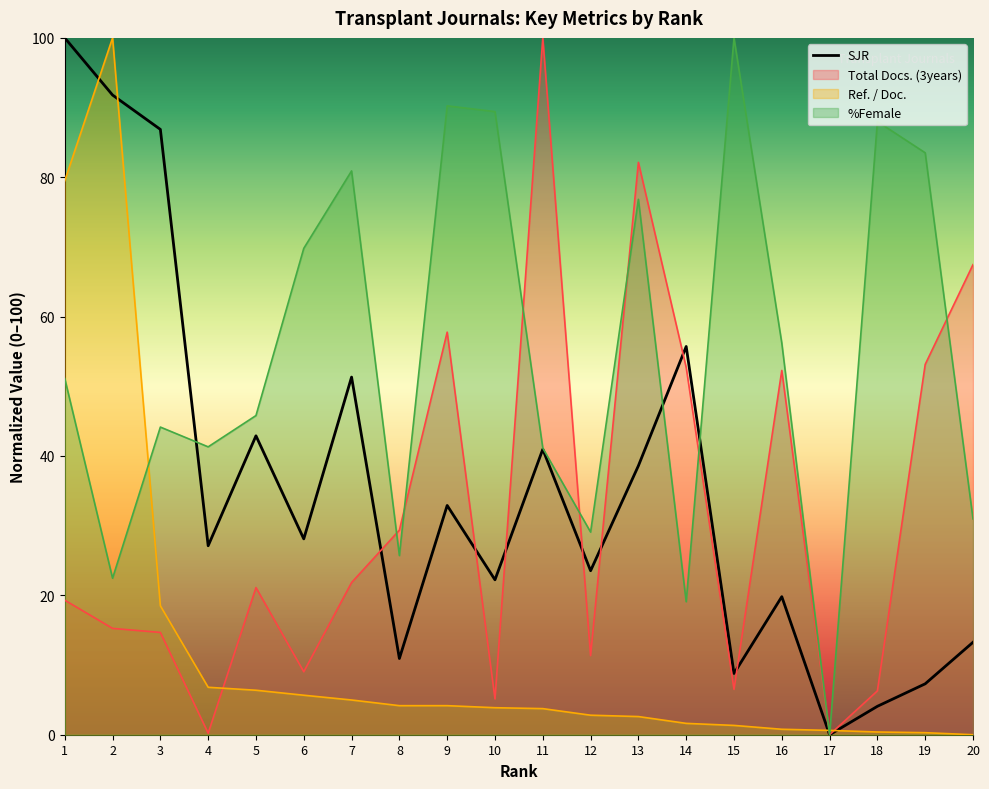

Where is the first local maximum?

5